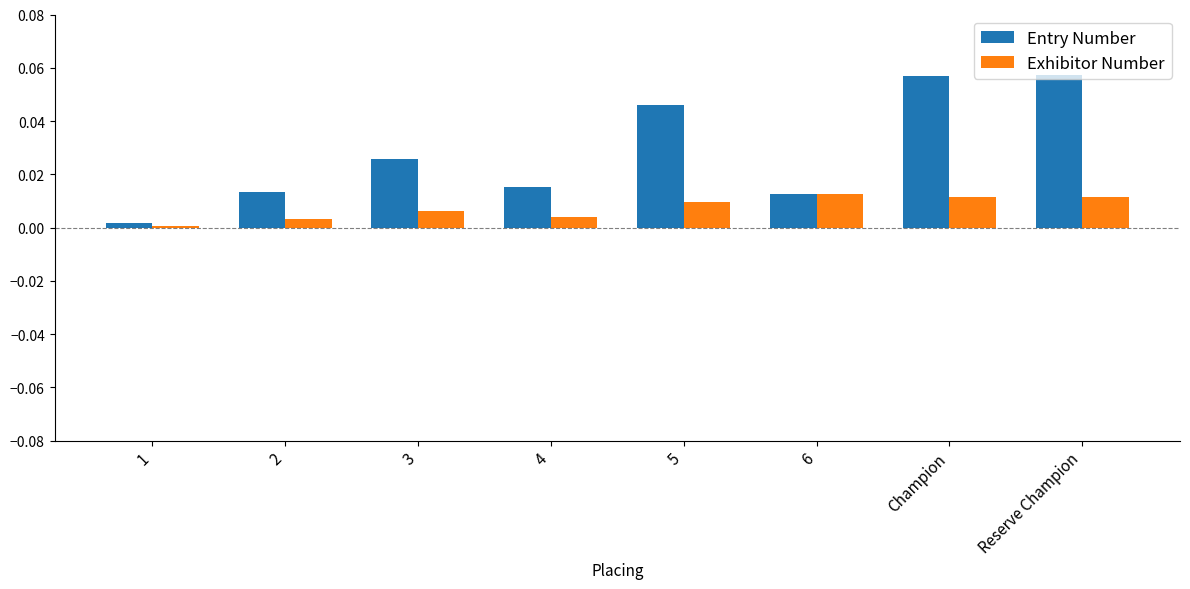

Which series has the largest total across all categories?

Entry Number